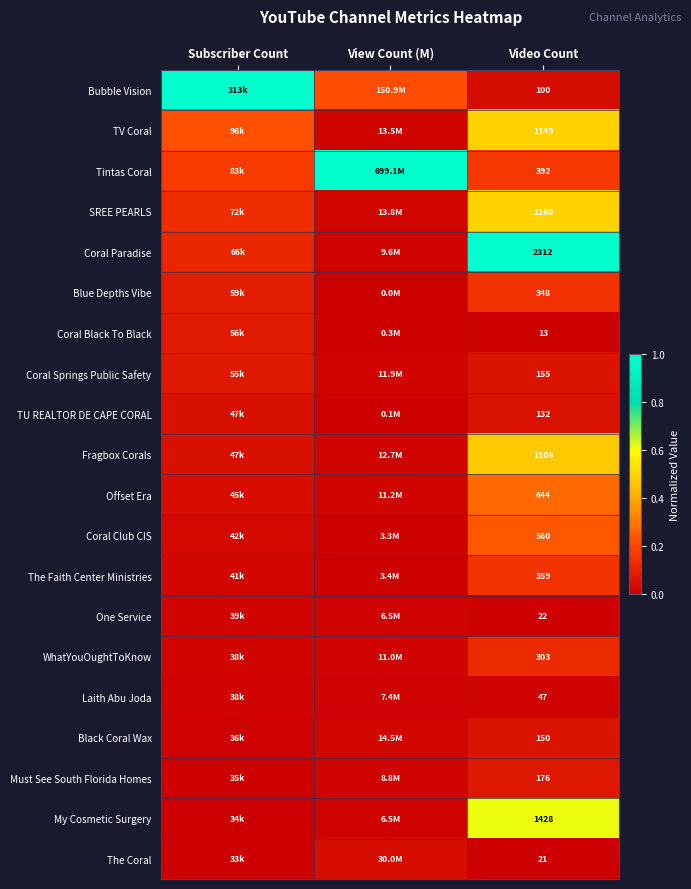

At Video Count, list the series in order from largest to smallest.

Coral Paradise, My Cosmetic Surgery, SREE PEARLS, TV Coral, Fragbox Corals, Offset Era, Coral Club CIS, Tintas Coral, The Faith Center Ministries, Blue Depths Vibe, WhatYouOughtToKnow, Must See South Florida Homes, Coral Springs Public Safety, Black Coral Wax, TU REALTOR DE CAPE CORAL, Bubble Vision, Laith Abu Joda, One Service, The Coral, Coral Black To Black